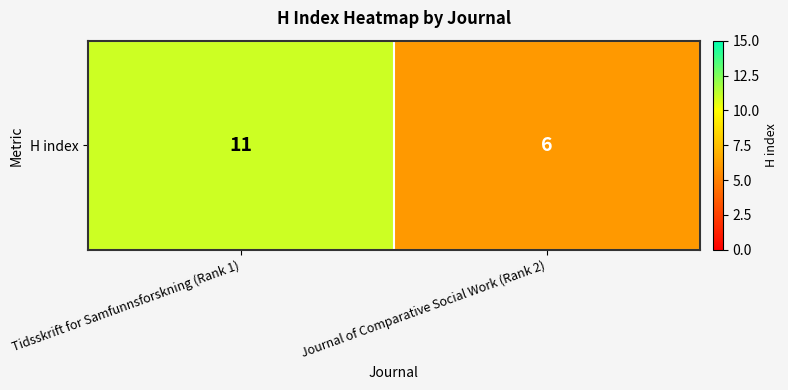

Reading right to left, transcribe all the data shown in this chart.

Journal of Comparative Social Work (Rank 2)=6	Tidsskrift for Samfunnsforskning (Rank 1)=11